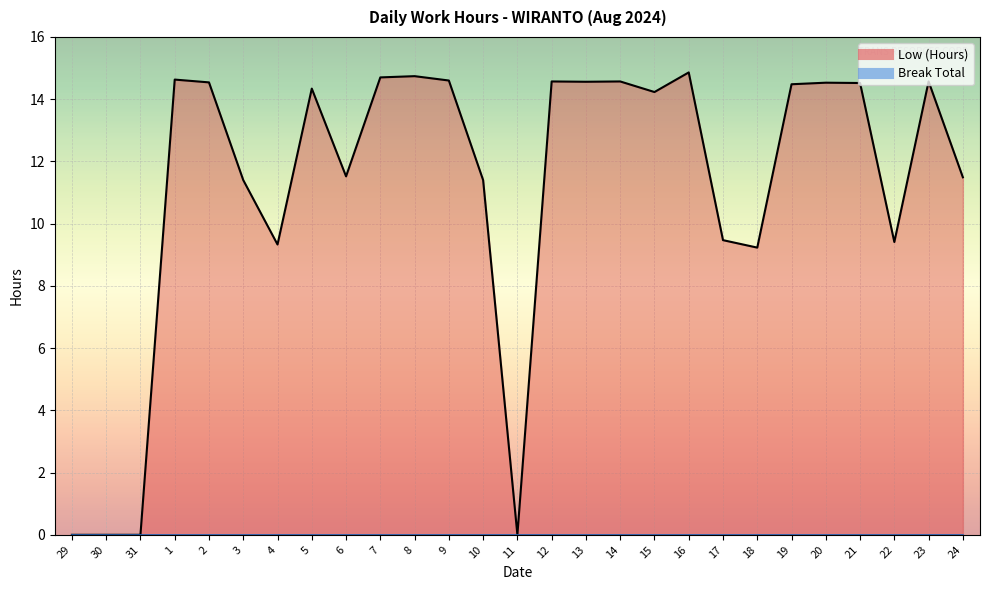

What is the change in value from 1 to 2?

-0.1